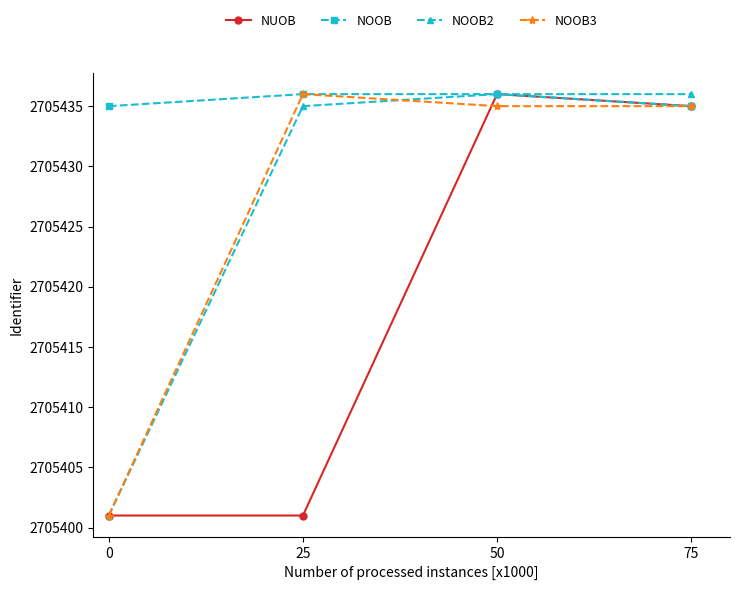

True or false: NOOB3 has a value of 1254620 at 75.

False